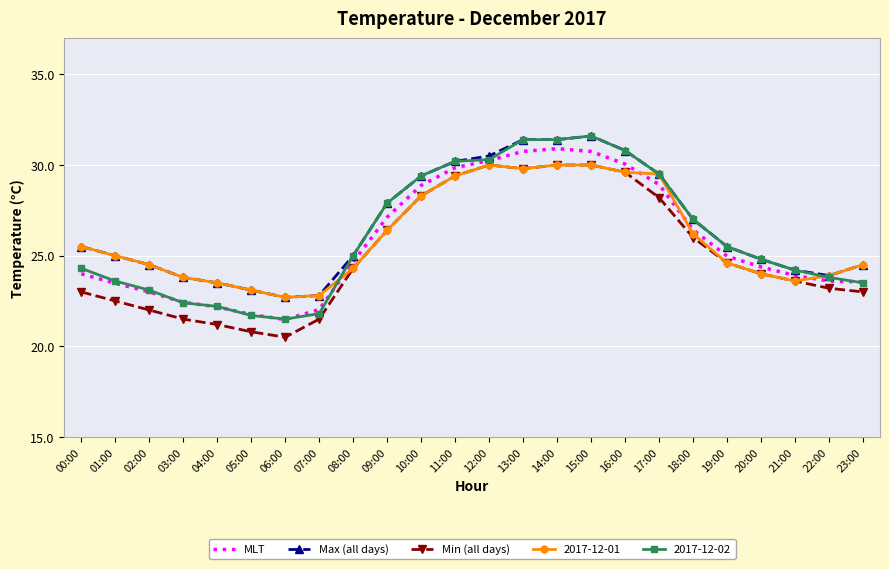

What is the sum of all Min (all days) values?

603.4